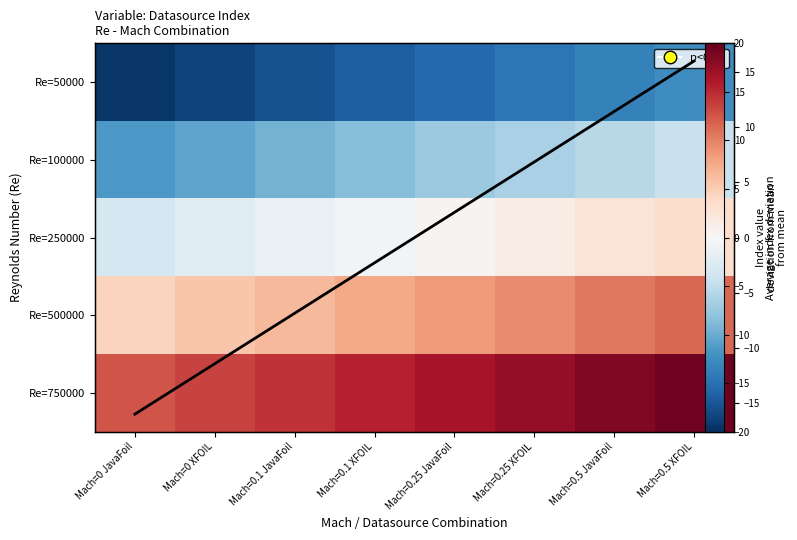

What is the sum of the 500000 values at Mach=0.25 XFOIL and Mach=0.5 JavaFoil?

20.0